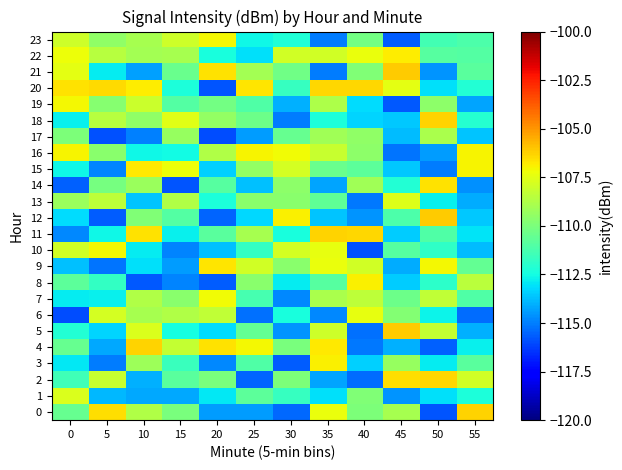

What is the smallest value displayed?

-115.9